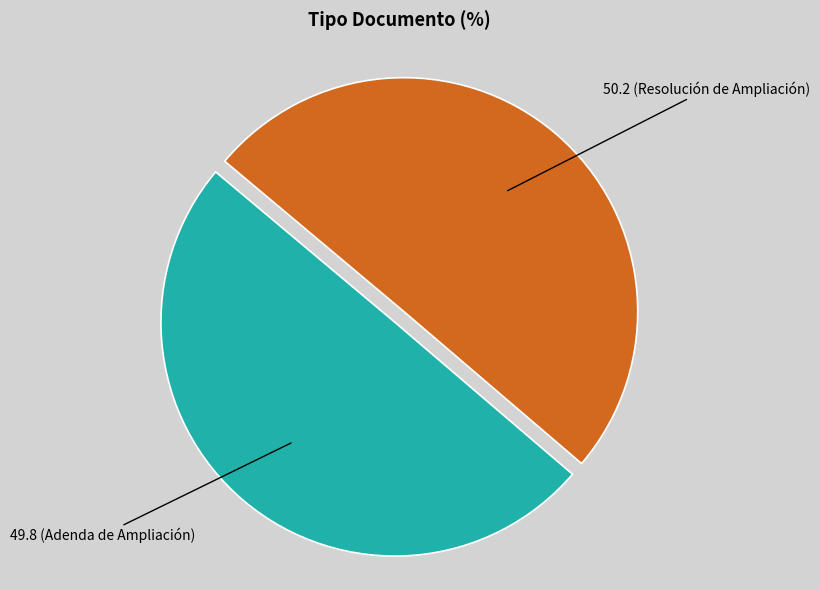

Does any single category account for the majority?

Yes